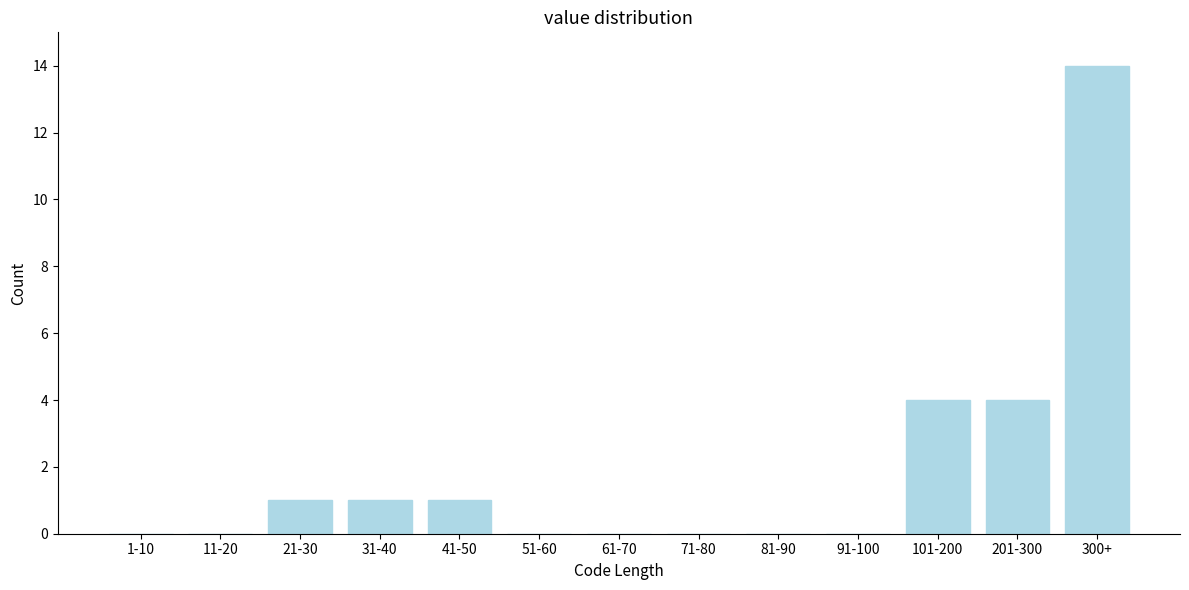

Reading left to right, transcribe all the data shown in this chart.

1-10=0	11-20=0	21-30=1	31-40=1	41-50=1	51-60=0	61-70=0	71-80=0	81-90=0	91-100=0	101-200=4	201-300=4	300+=14